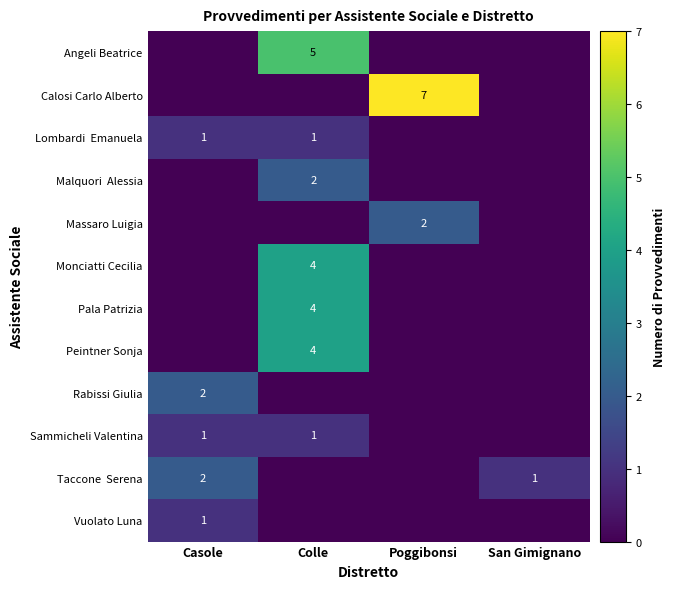

The value of Peintner Sonja at Colle is 3. True or false?

False